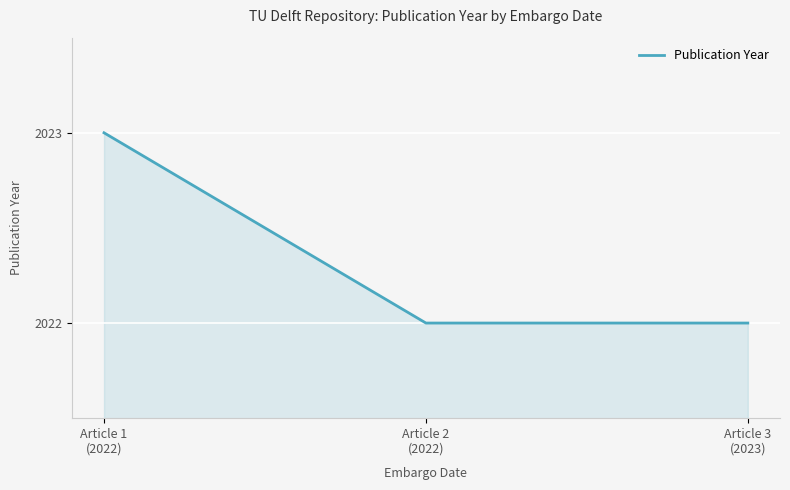

What is the minimum value shown in the chart?

2022